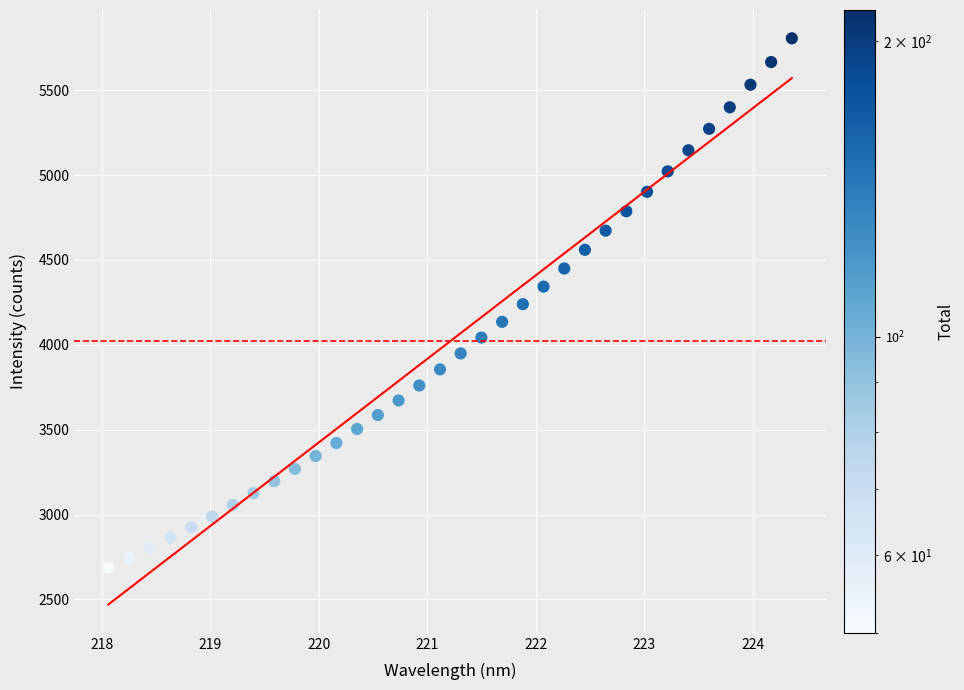

What is the range of X values (max minus min)?

6.3